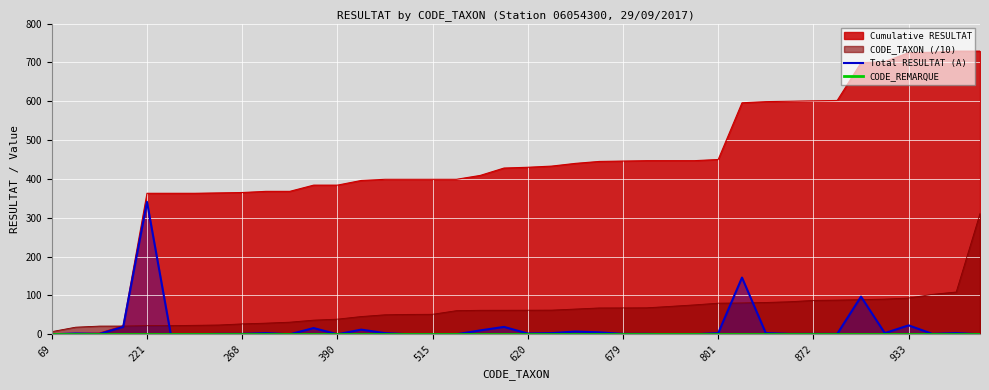

How many lines are shown in the chart?

4